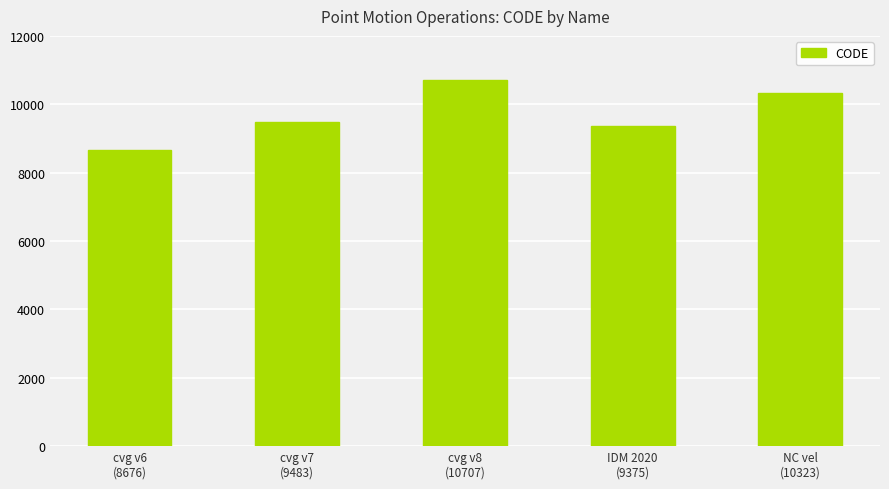

Which has a higher value, cvg v7
(9483) or IDM 2020
(9375)?

cvg v7
(9483)